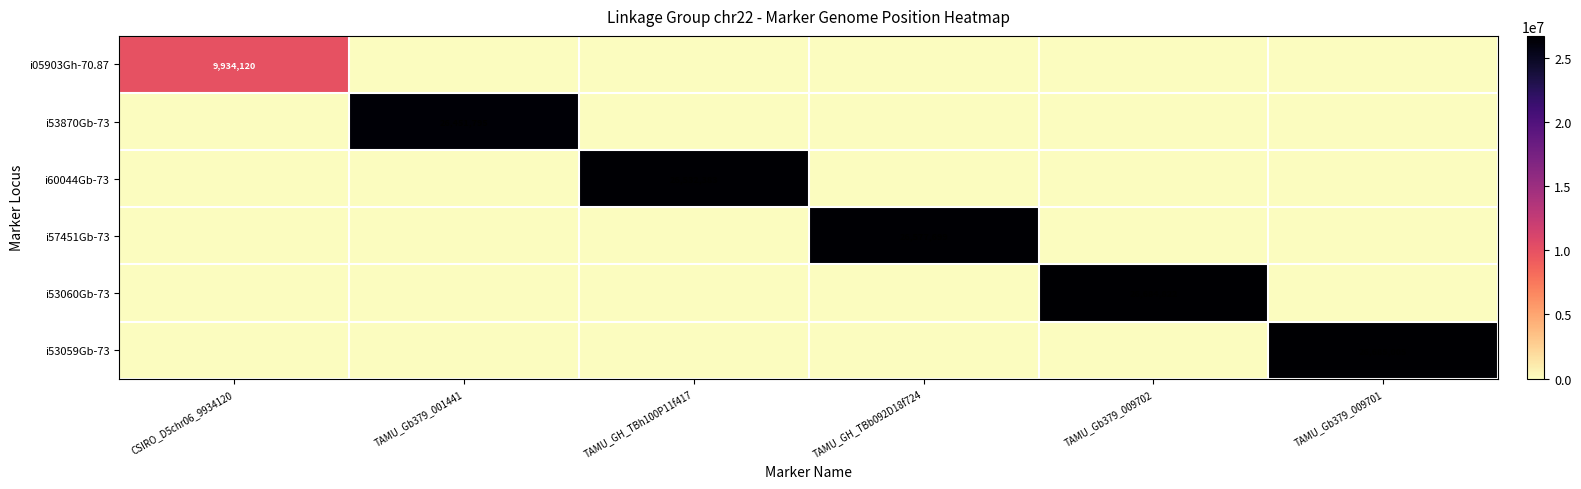

Which category has the highest value across all series?

TAMU_Gb379_009701